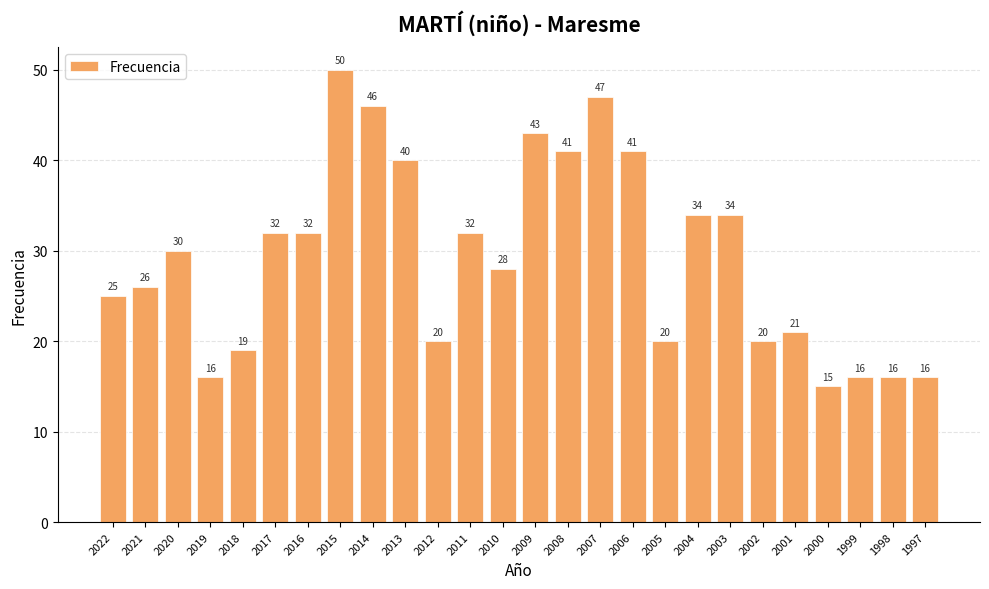

What is the change in value from 2005 to 2000?

-5